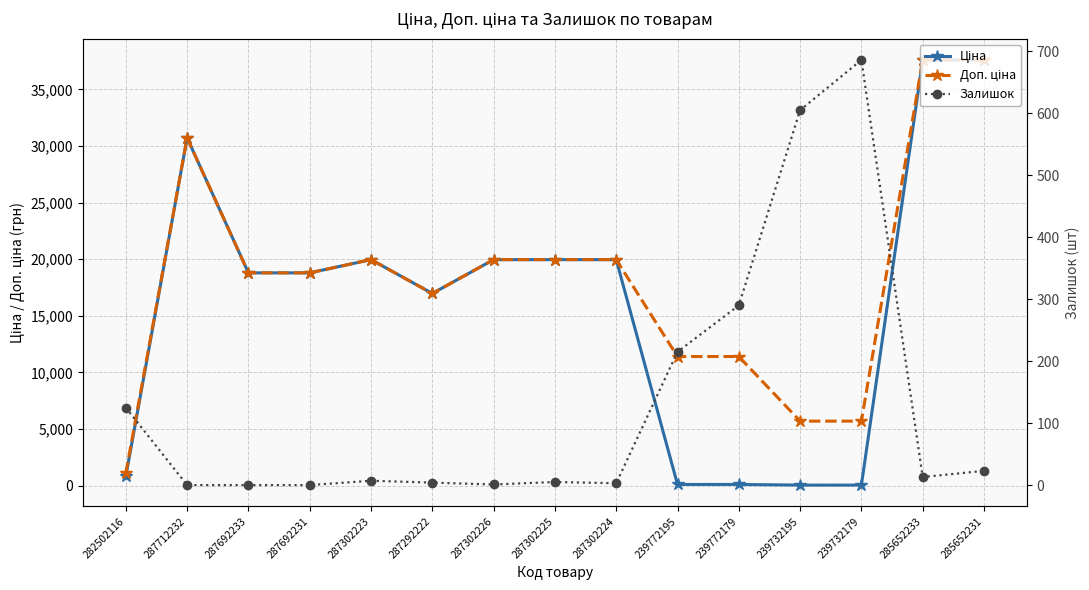

Is this an area chart (filled region under the line)?

No